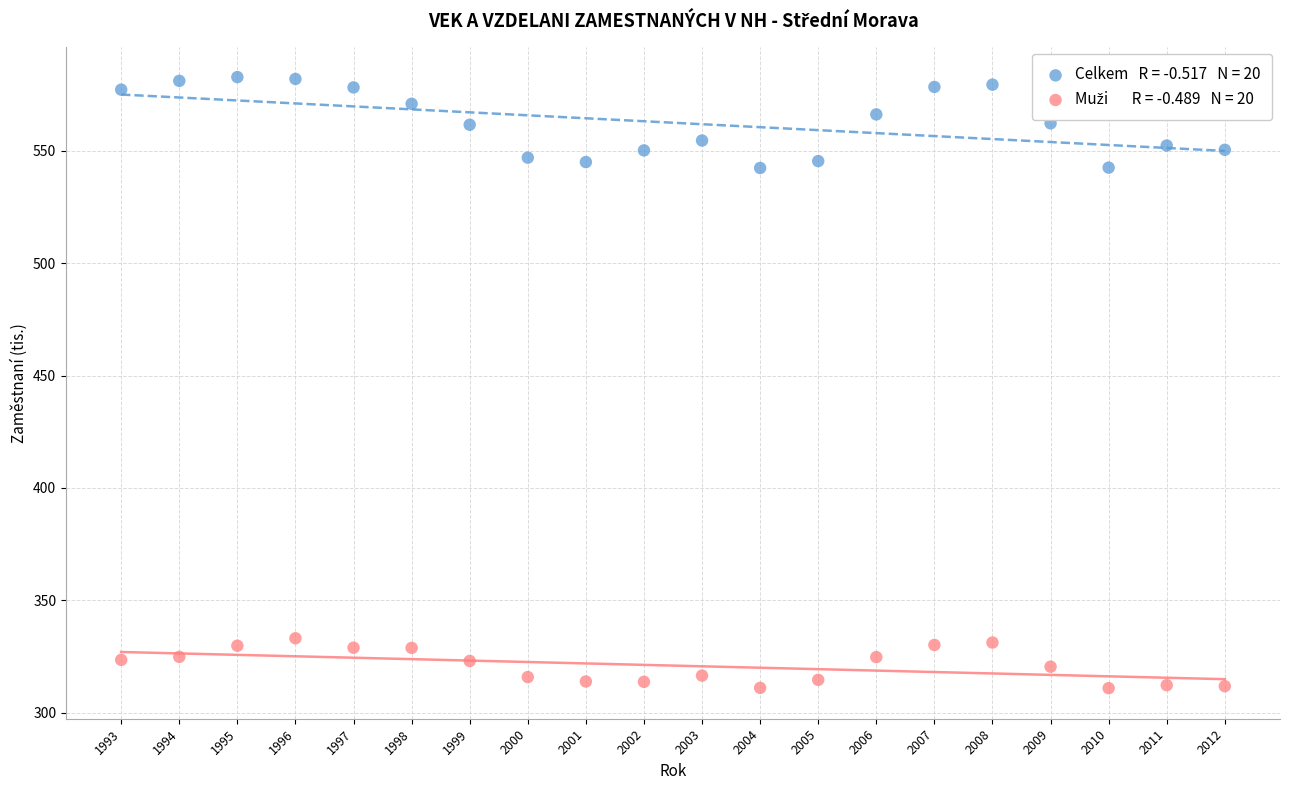

Across all data points, what is the range of X values (max minus min)?

19.0